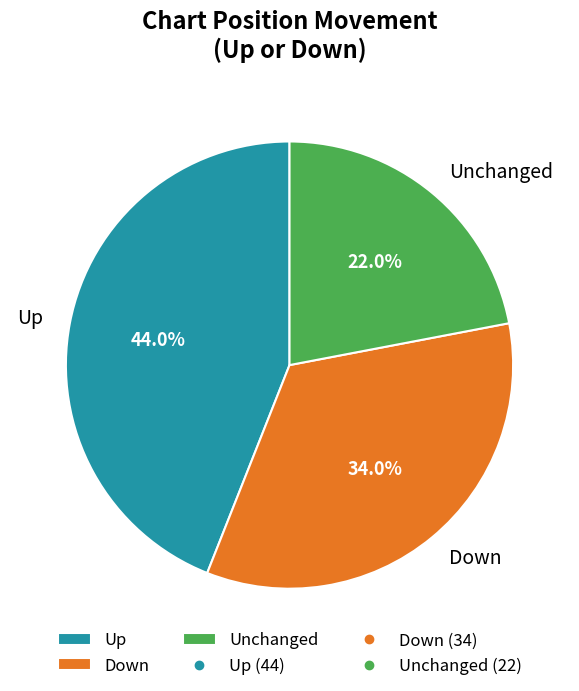

Is Unchanged the majority of the pie?

No